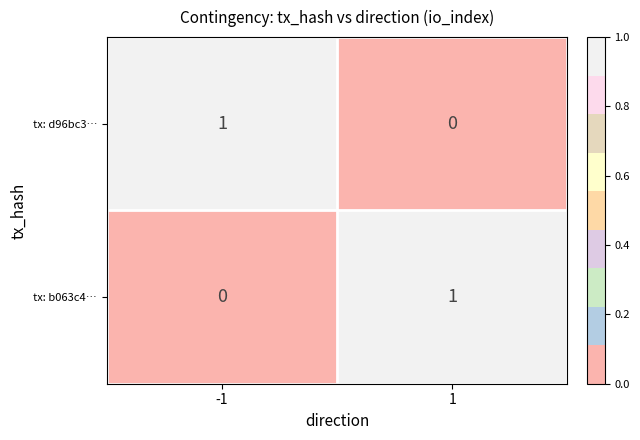

List the labels in order of tx: d96bc3… value, smallest first.

1, -1